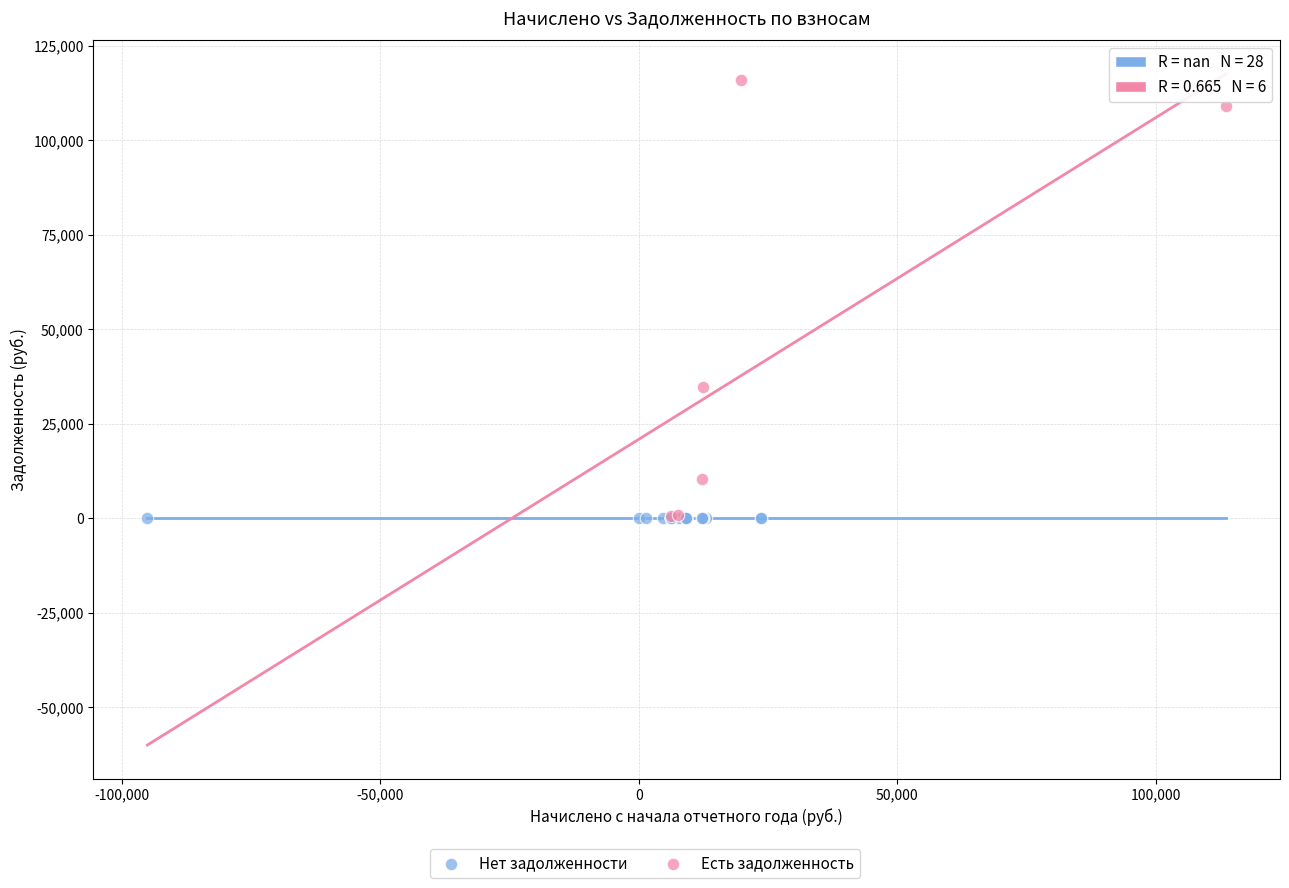

Which series contains the highest Y value?

Есть задолженность